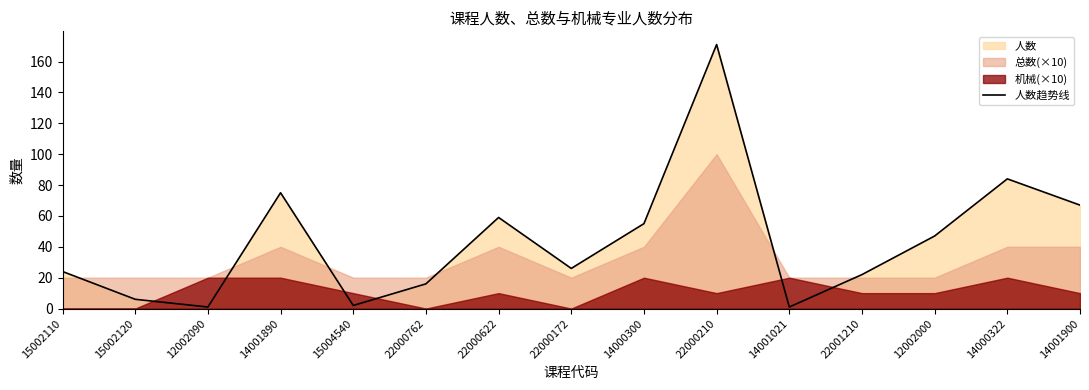

List the labels in order of value, smallest first.

12002090, 14001021, 15004540, 15002120, 22000762, 22001210, 15002110, 22000172, 12002000, 14000300, 22000622, 14001900, 14001890, 14000322, 22000210